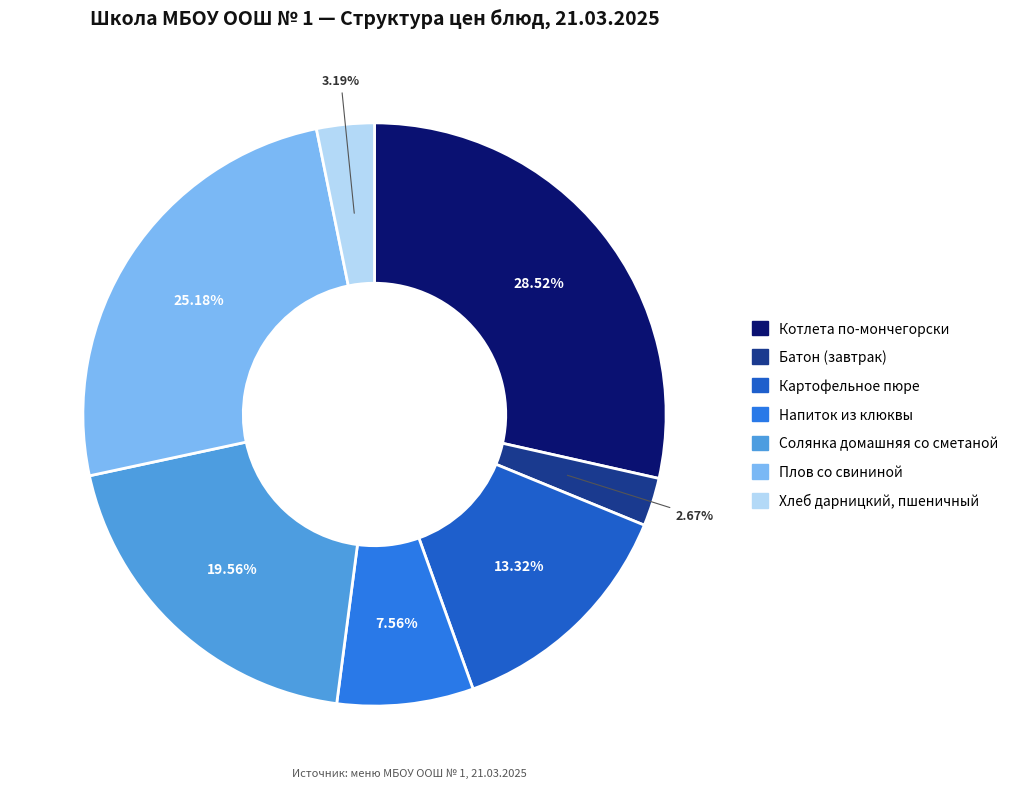

To the nearest percent, what is the difference between the Напиток из клюквы and Хлеб дарницкий, пшеничный slice percentages?

4%